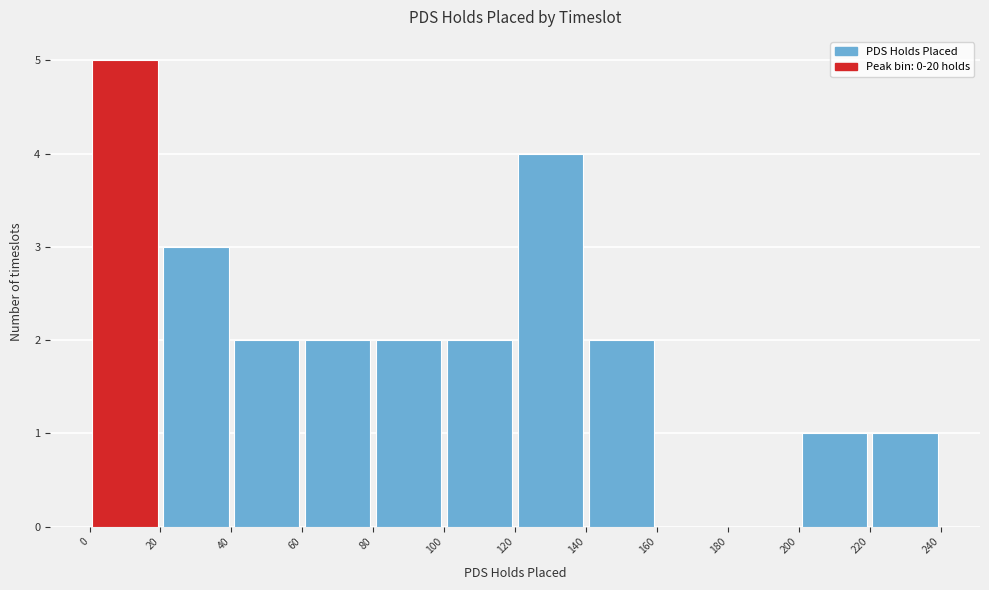

Reading left to right, list every bar in this chart as the range it spans on the x-axis followed by its height. The values are not printed on the chart, so give them approximately, as read against the axis.

0 to 20: 5
20 to 40: 3
40 to 60: 2
60 to 80: 2
80 to 100: 2
100 to 120: 2
120 to 140: 4
140 to 160: 2
160 to 180: 0
180 to 200: 0
200 to 220: 1
220 to 240: 1